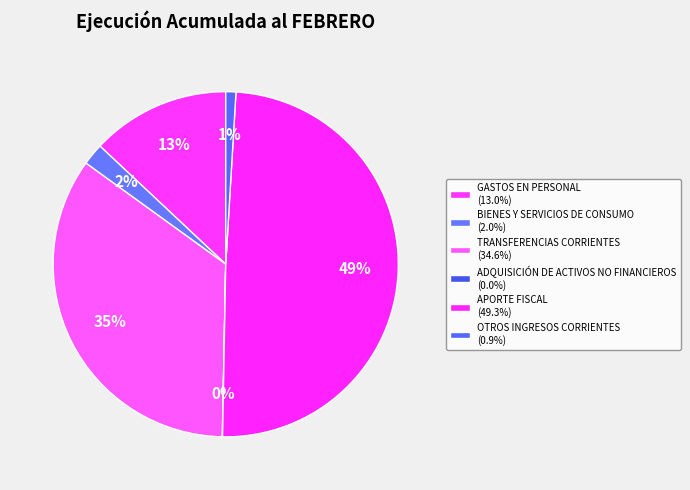

To the nearest percent, what portion does BIENES Y SERVICIOS DE CONSUMO represent?

2%